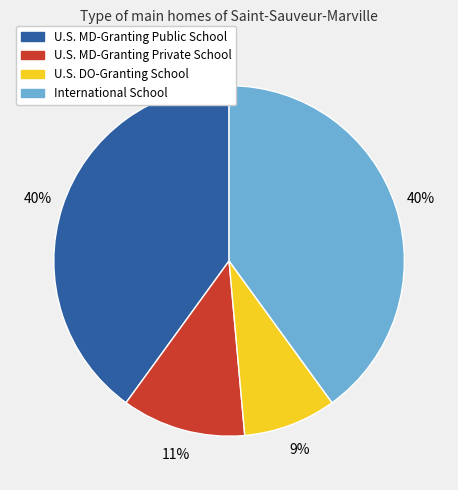

Do U.S. MD-Granting Private School and U.S. DO-Granting School together represent more than half of the pie?

No